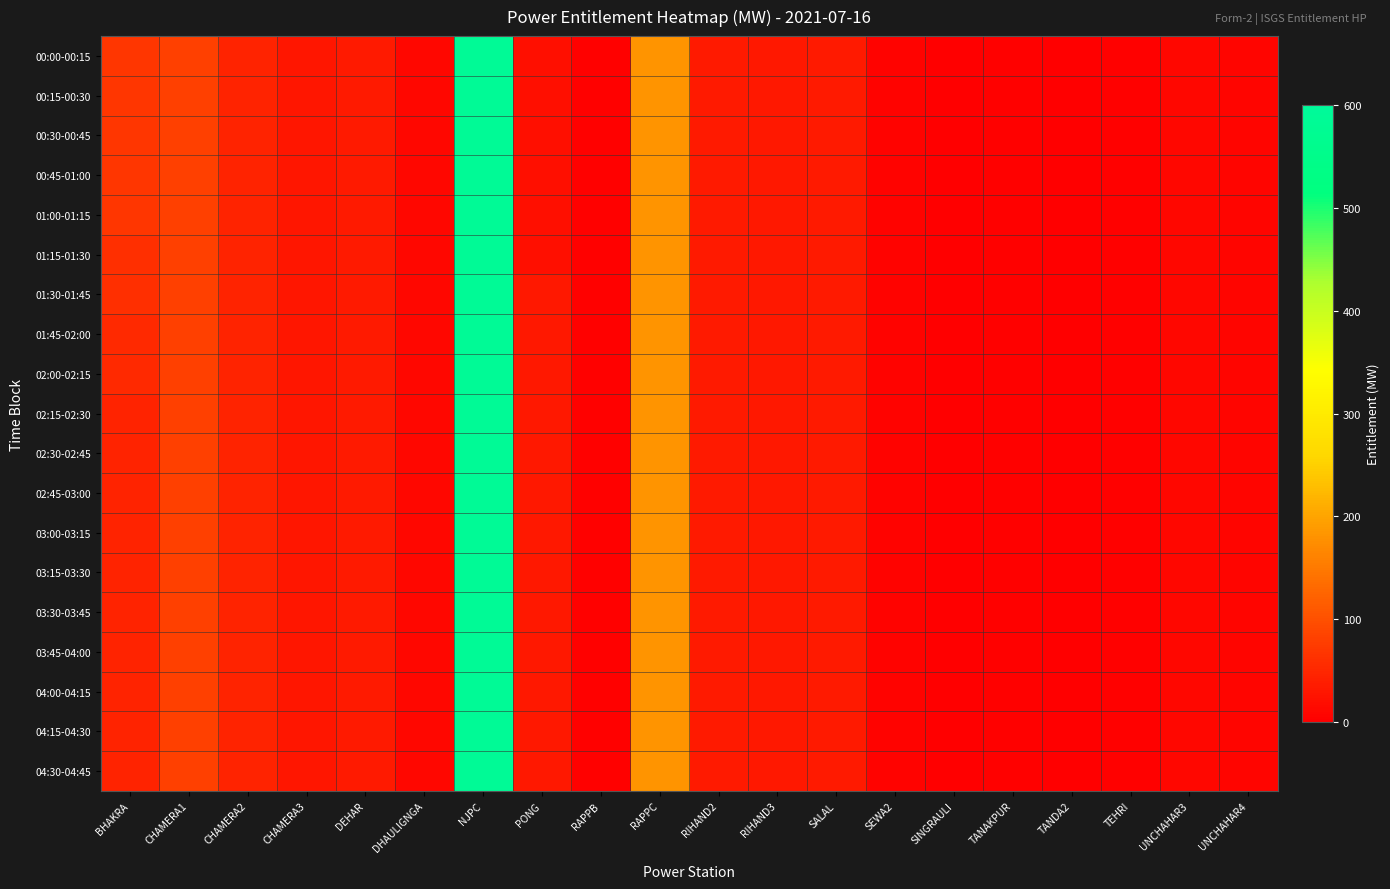

Between CHAMERA2 and RIHAND3, which series saw the biggest shift?

00:00-00:15